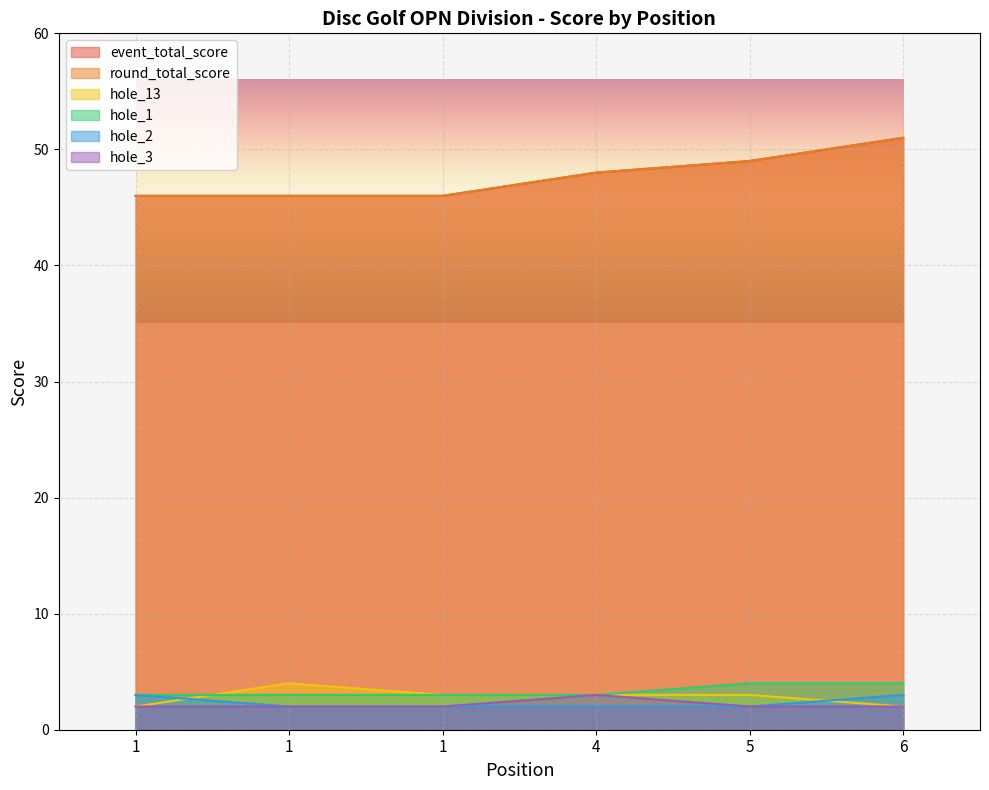

True or false: round_total_score and event_total_score cross at least once.

False